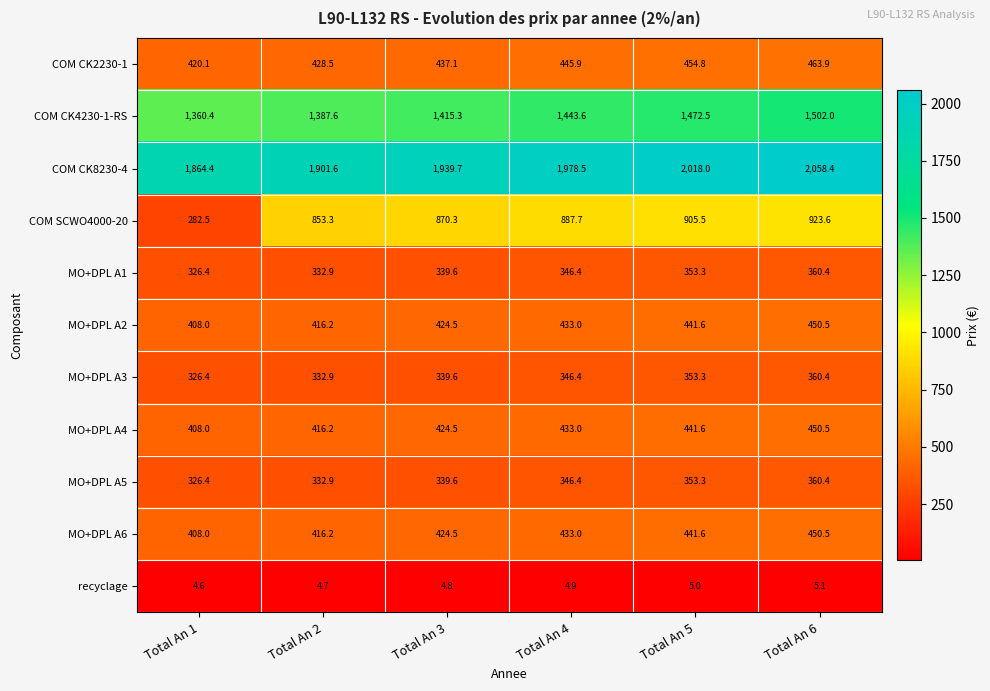

What is the difference between the MO+DPL A5 values at Total An 3 and Total An 4?

6.8